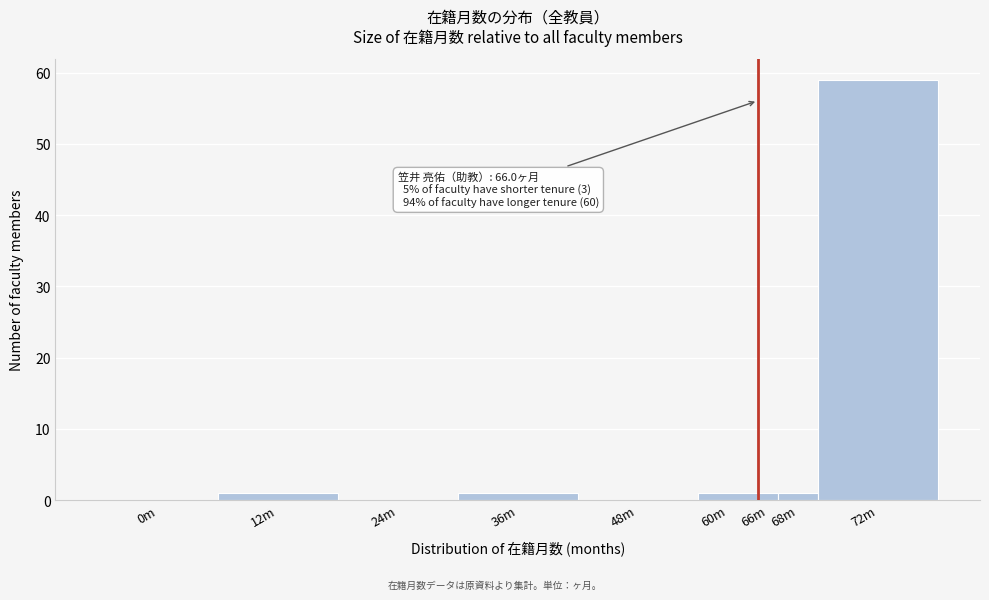

Reading right to left, extract all data points from this chart.

72m=59	68m=1	66m=1	60m=1	48m=0	36m=1	24m=0	12m=1	0m=0